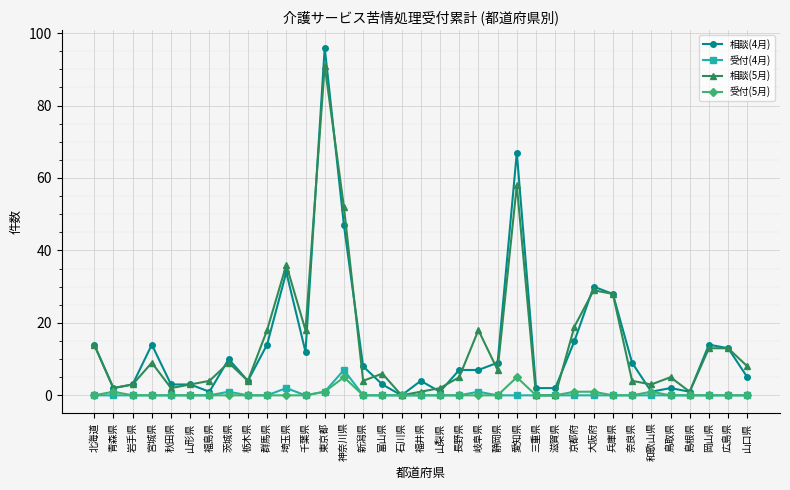

What is the total value across all series at 島根県?

2